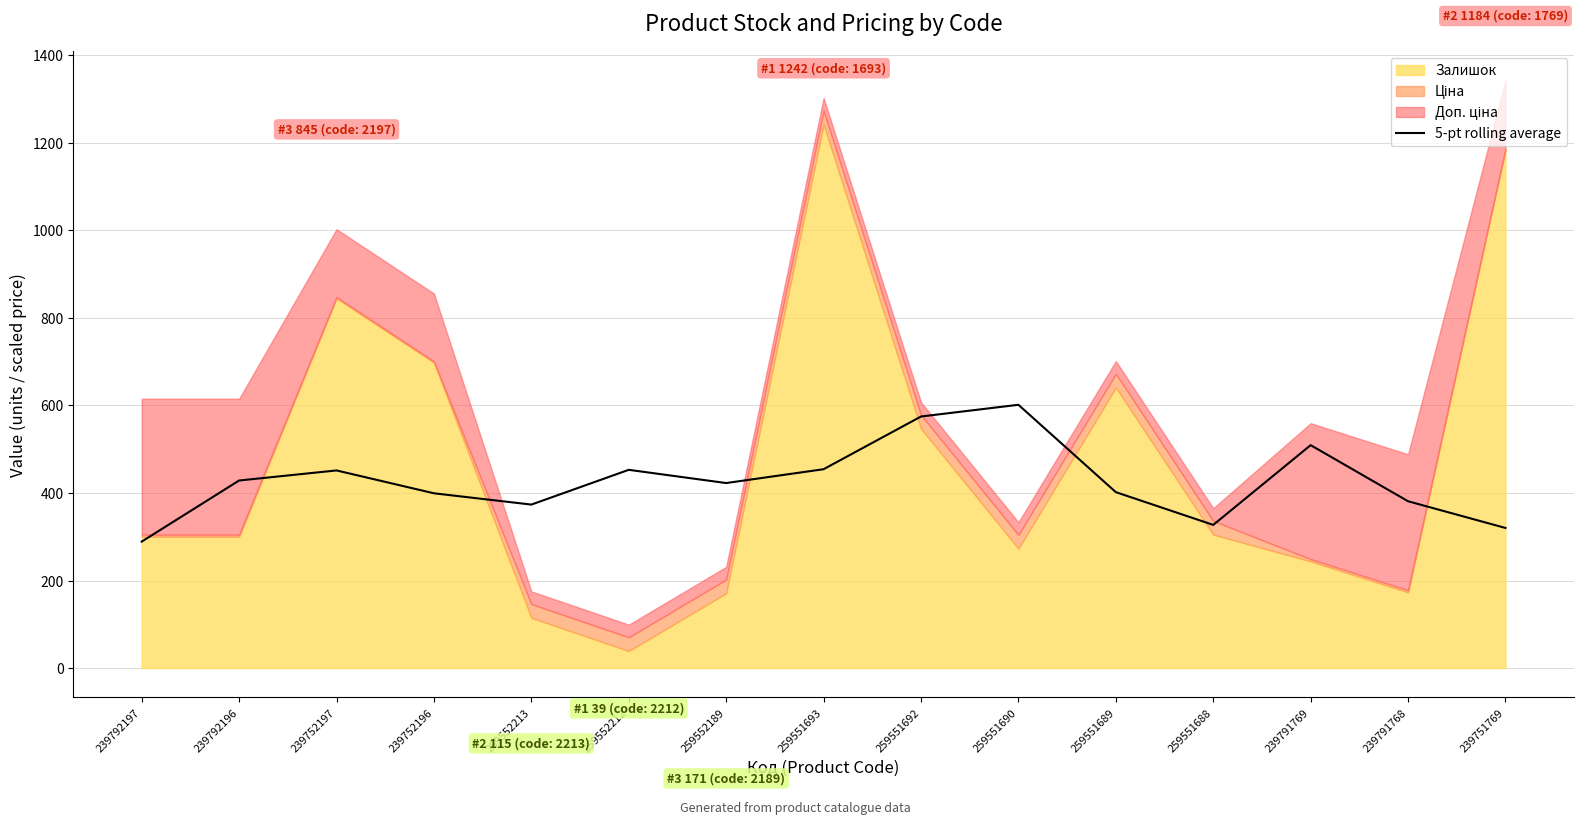

What is the label of the 9th point from the left?

259551692